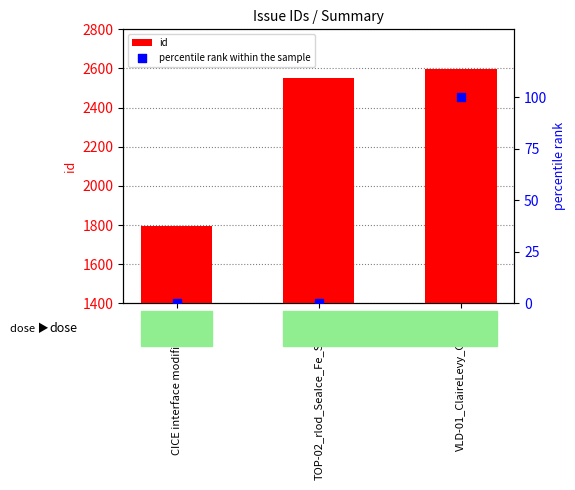

Which series contains the lowest Y value?

percentile rank within the sample